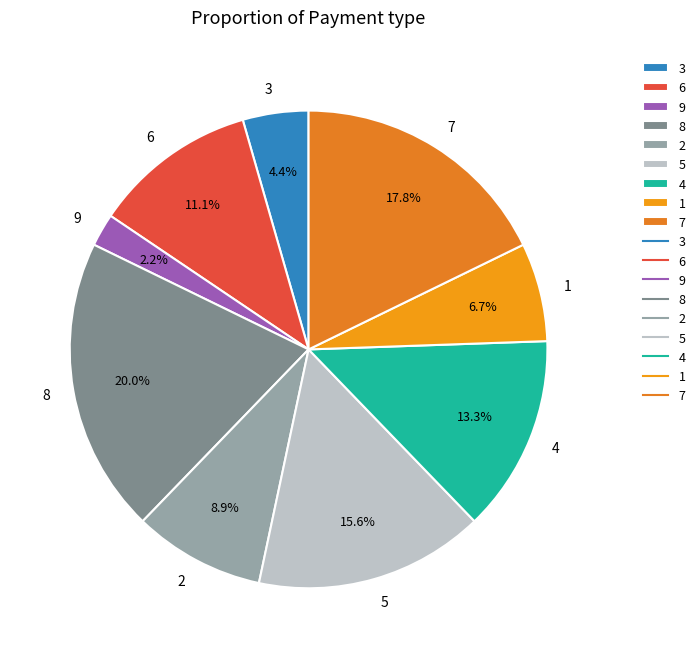

What is the largest slice in the pie chart?

8